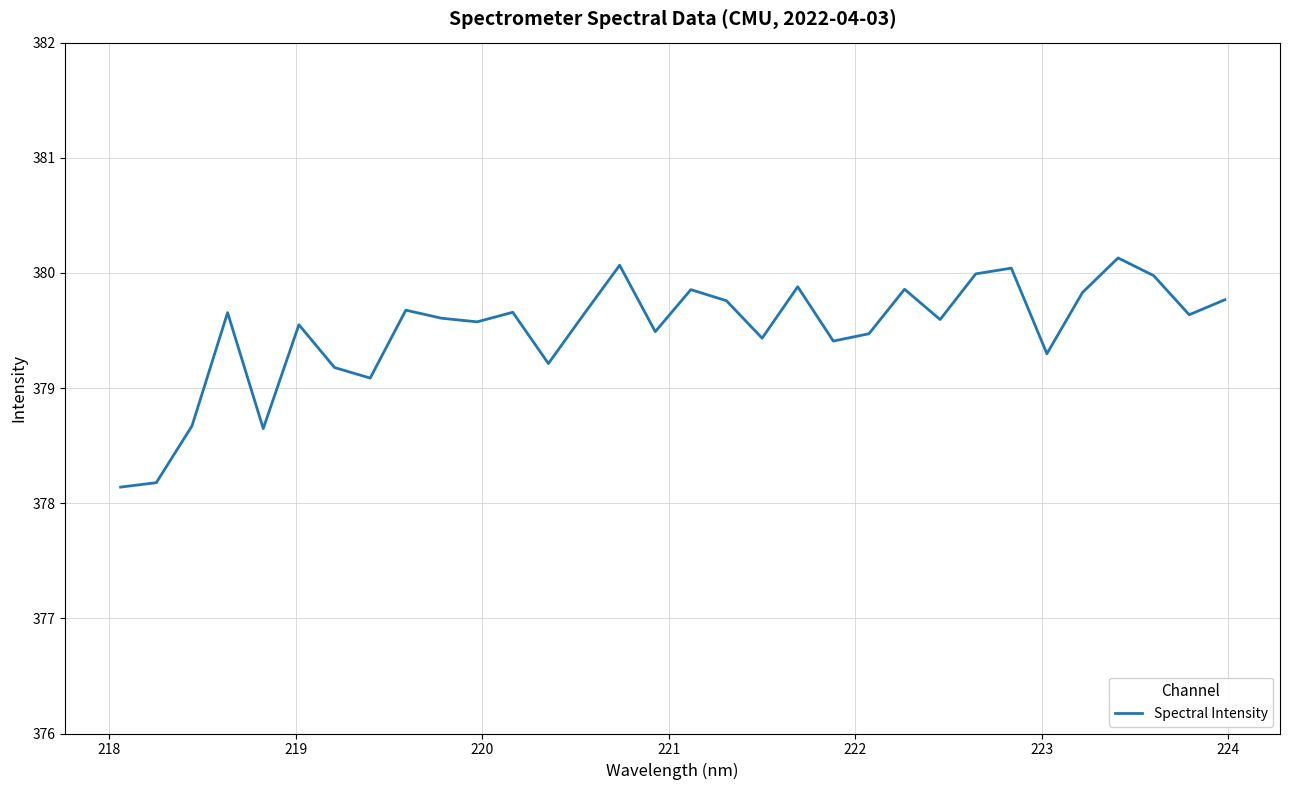

What is the difference between the maximum and minimum values?

2.0